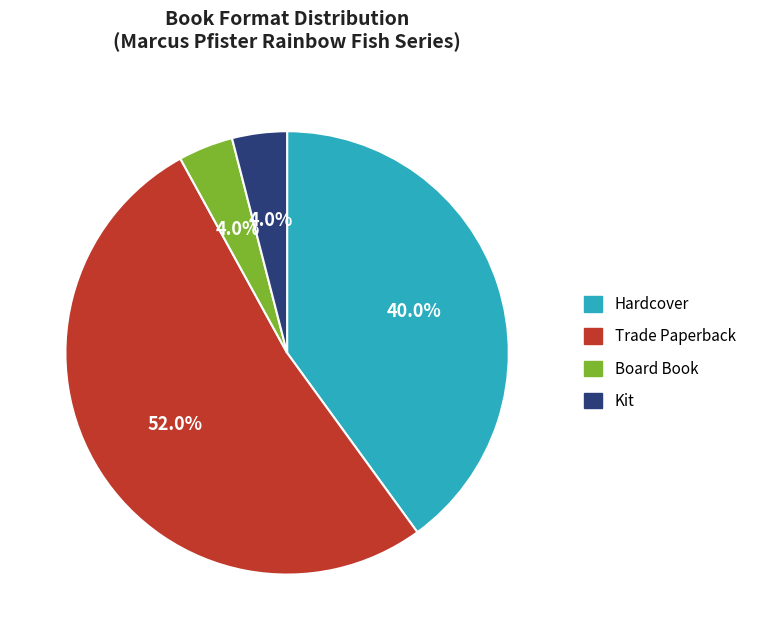

To the nearest percent, what is the combined percentage of Kit and Board Book?

8%